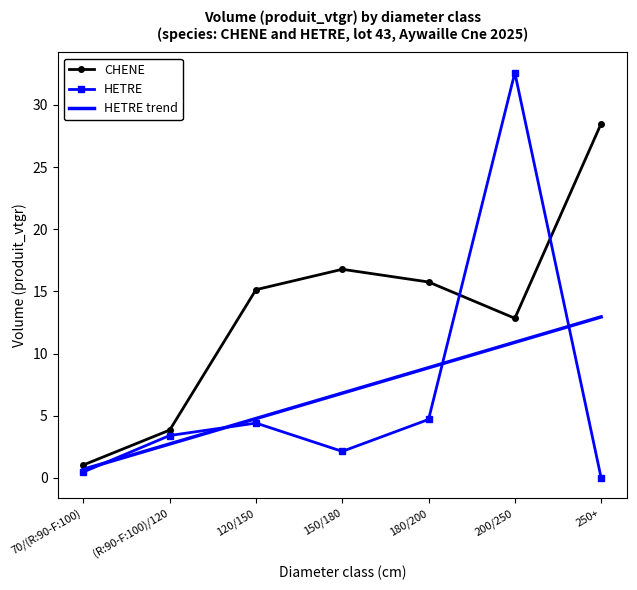

Between 70/(R:90-F:100) and (R:90-F:100)/120, which series saw the biggest shift?

HETRE